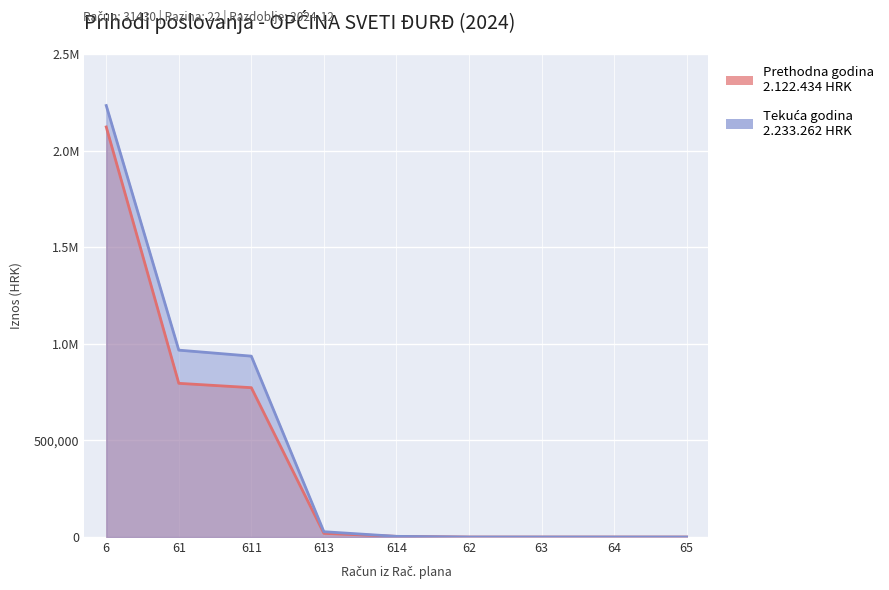

Which series has the largest total across all categories?

Prihodi poslovanja - tekuca godina